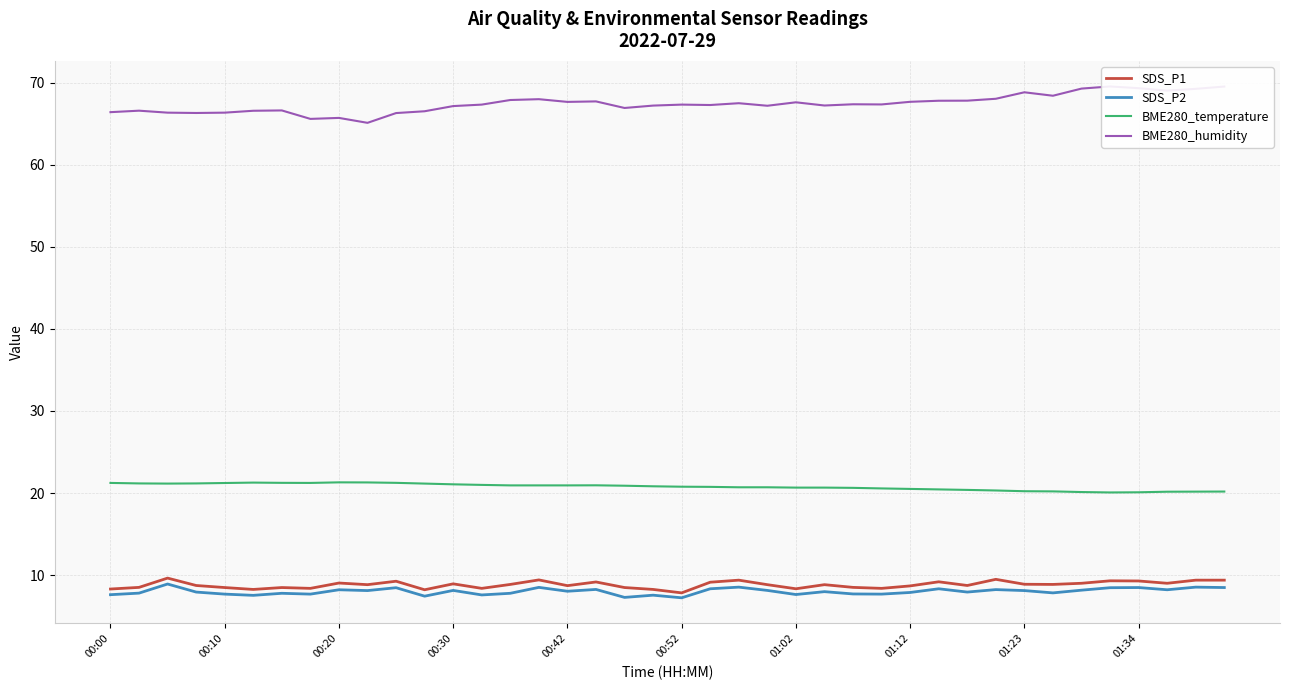

Does the chart have visible grid lines?

Yes